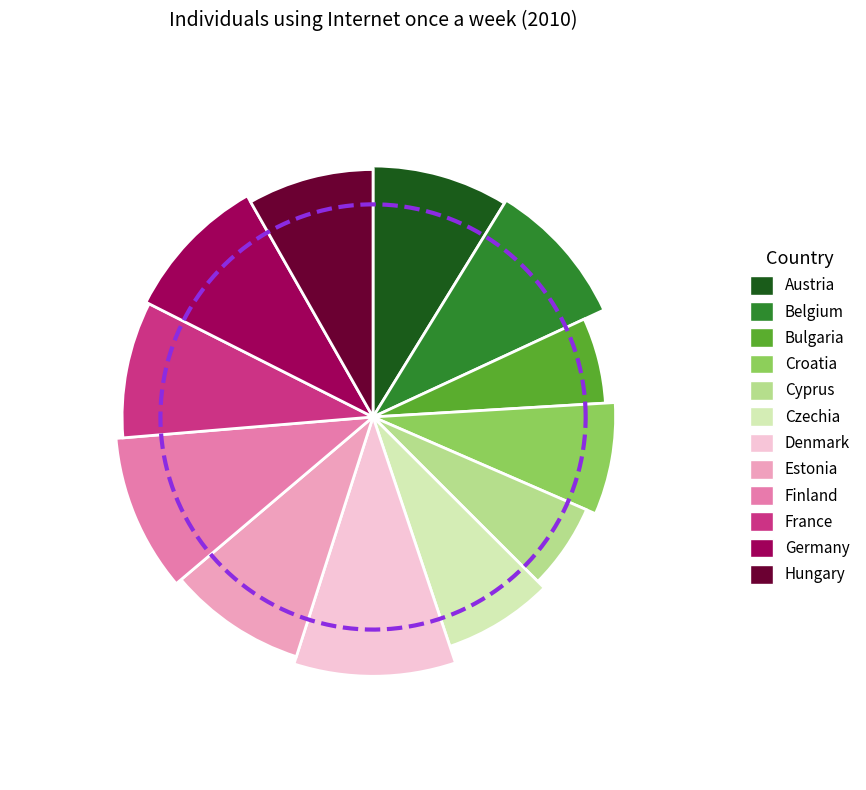

Which category has the smallest portion of the pie?

Bulgaria